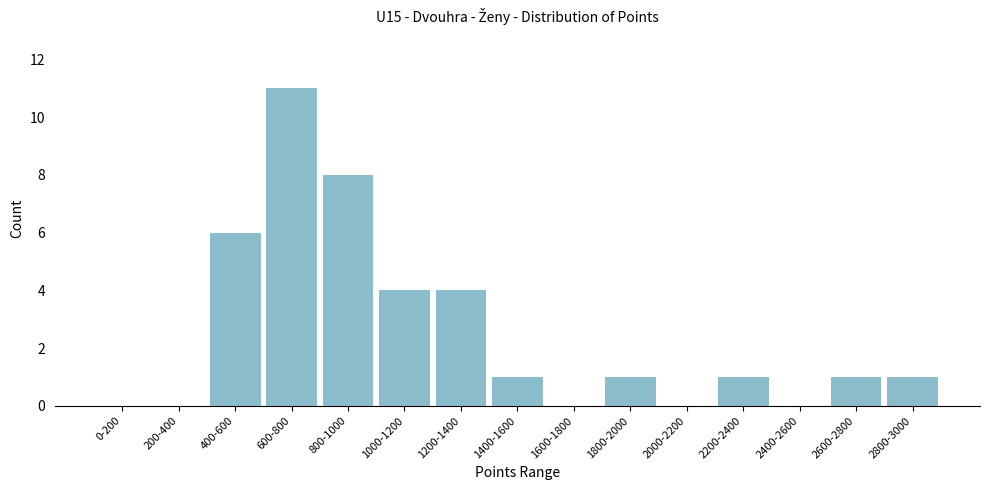

Reading right to left, extract all data points from this chart.

2800-3000=1	2600-2800=1	2400-2600=0	2200-2400=1	2000-2200=0	1800-2000=1	1600-1800=0	1400-1600=1	1200-1400=4	1000-1200=4	800-1000=8	600-800=11	400-600=6	200-400=0	0-200=0